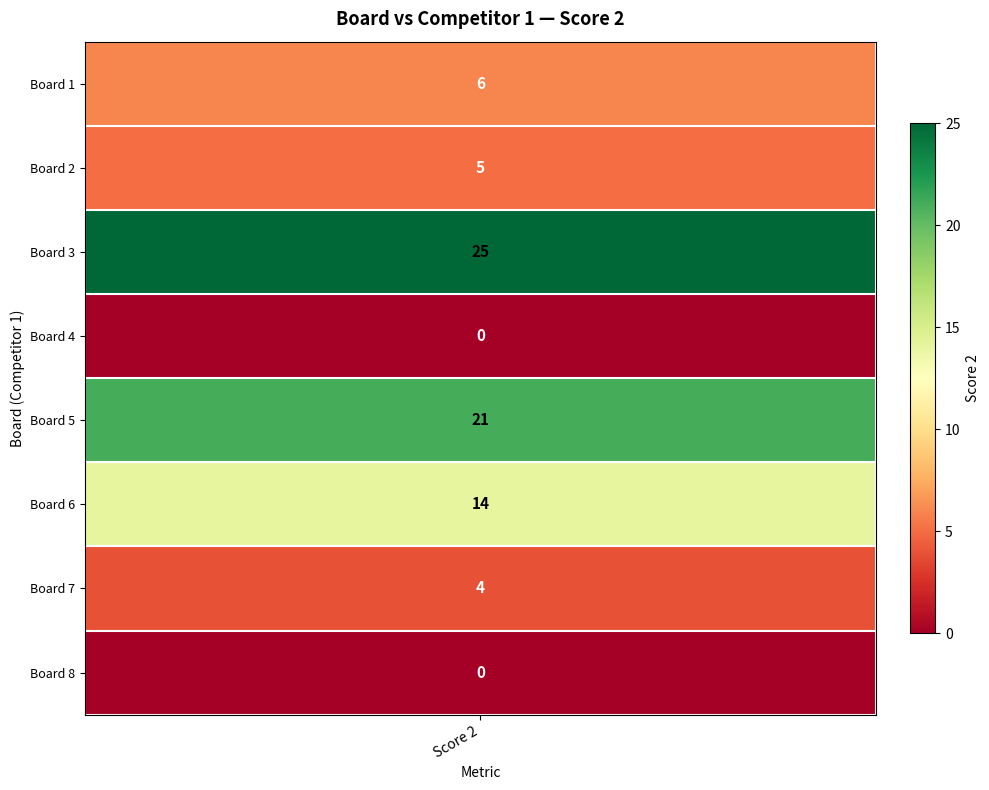

Reading left to right, what are all the values shown in this chart?

6	5	25	0	21	14	4	0